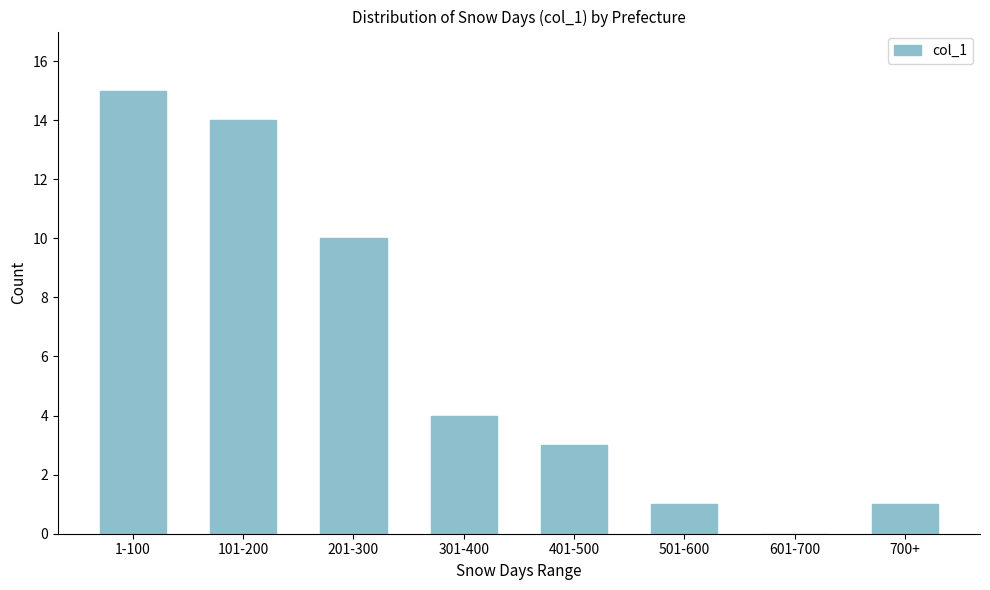

Reading left to right, extract all data points from this chart.

1-100=15	101-200=14	201-300=10	301-400=4	401-500=3	501-600=1	601-700=0	700+=1